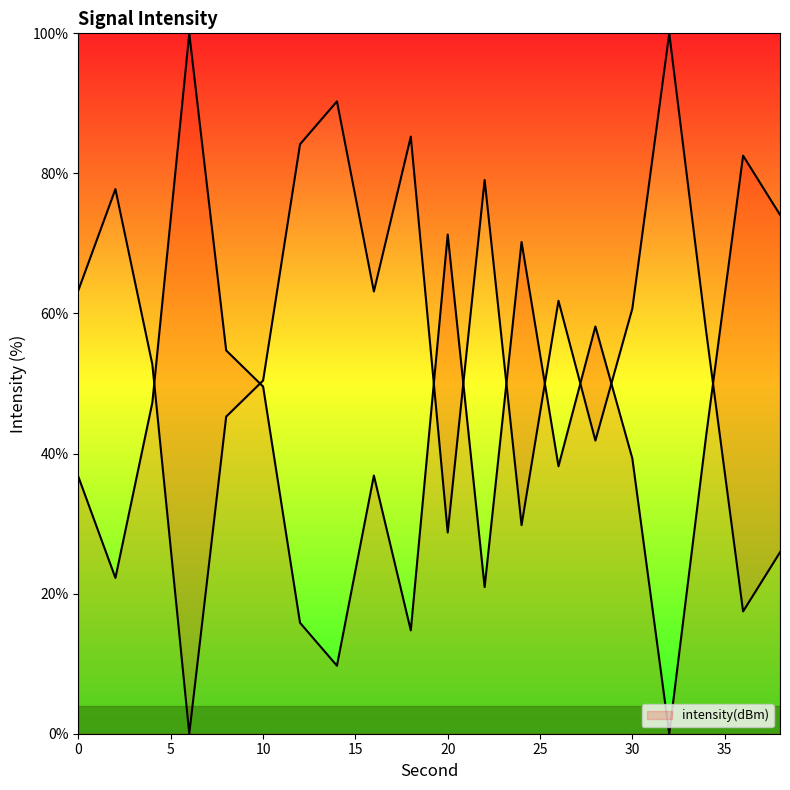

Approximately how many times larger is the value at 10 compared to 18?

3.4